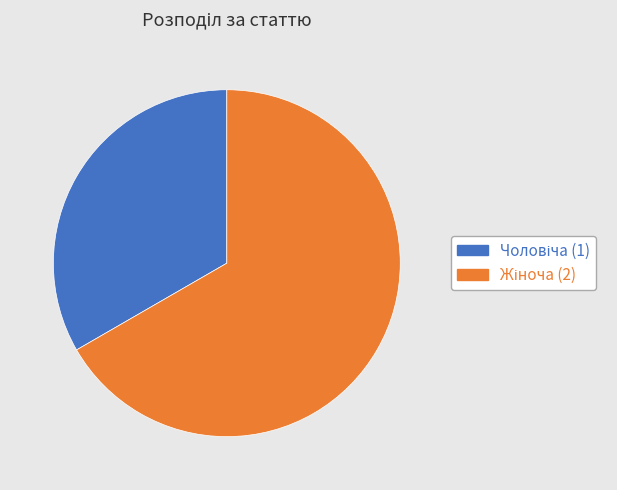

Is there a majority slice in this chart?

Yes